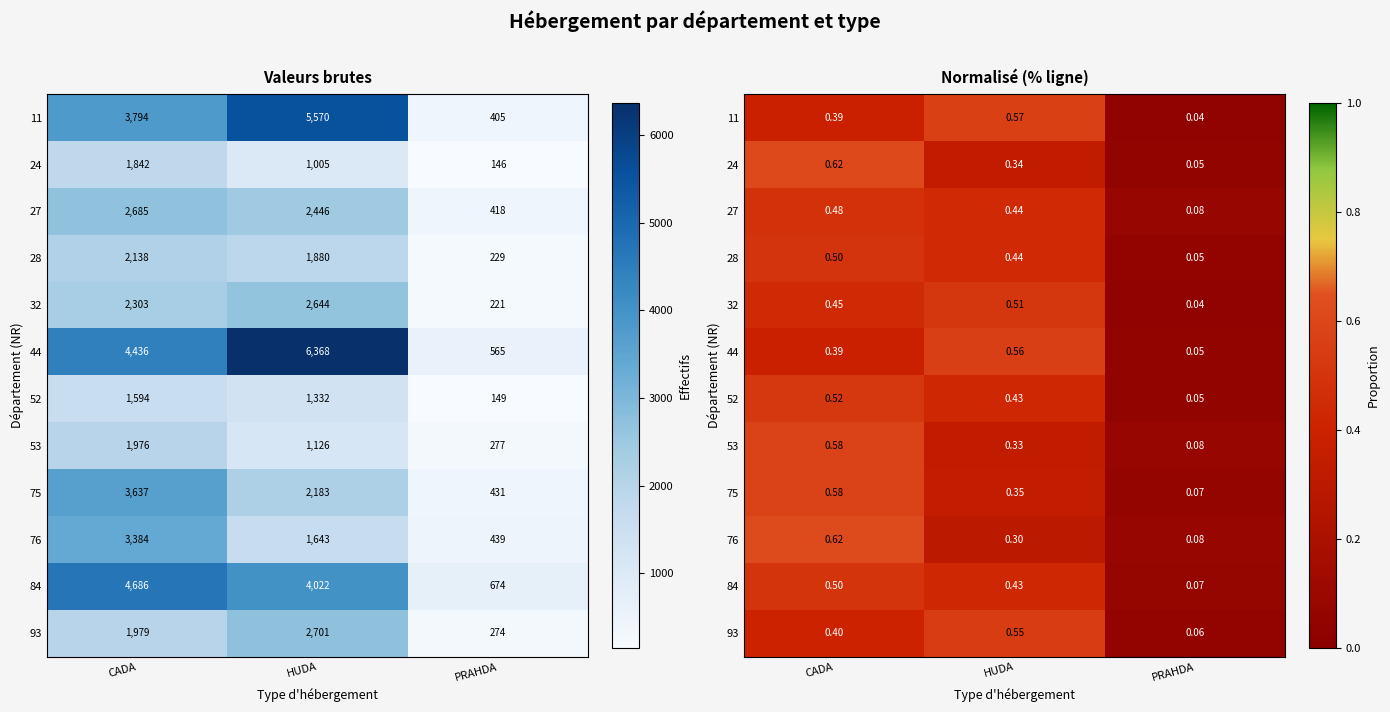

At which label does 76 reach its minimum?

PRAHDA